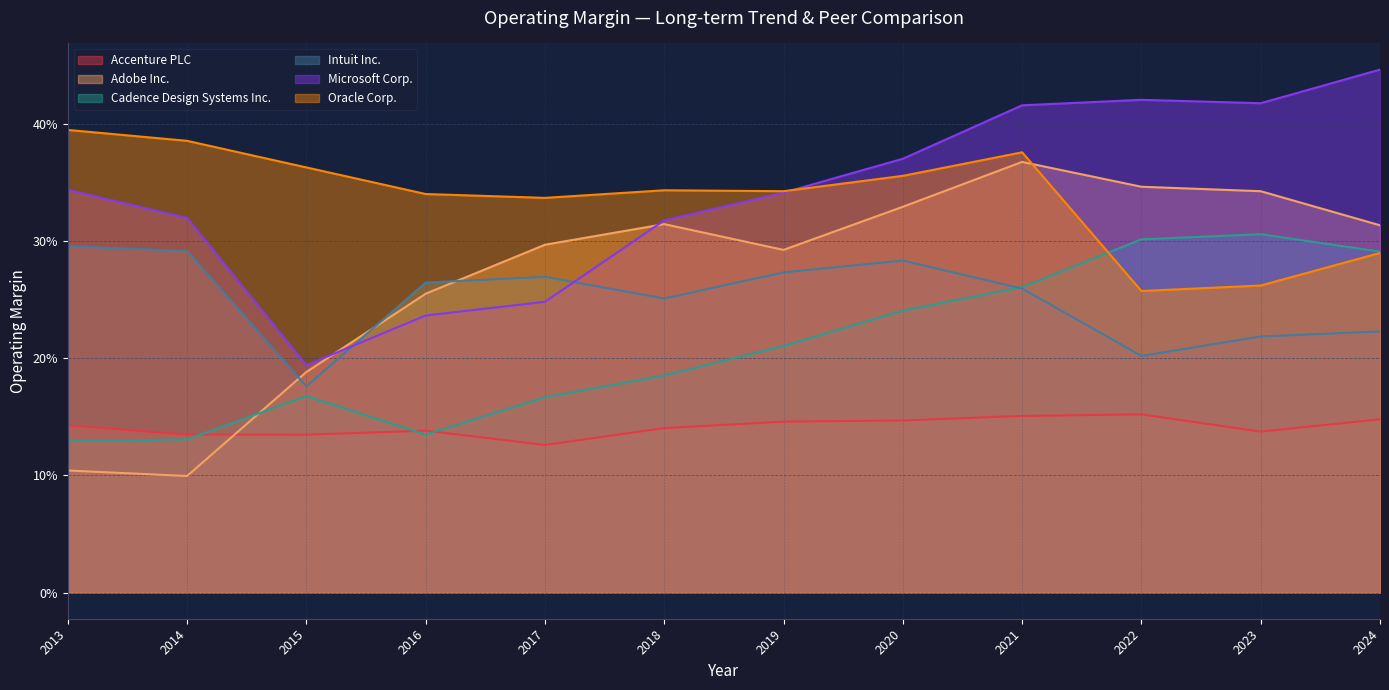

Read the Microsoft Corp. value at 2018.

0.3